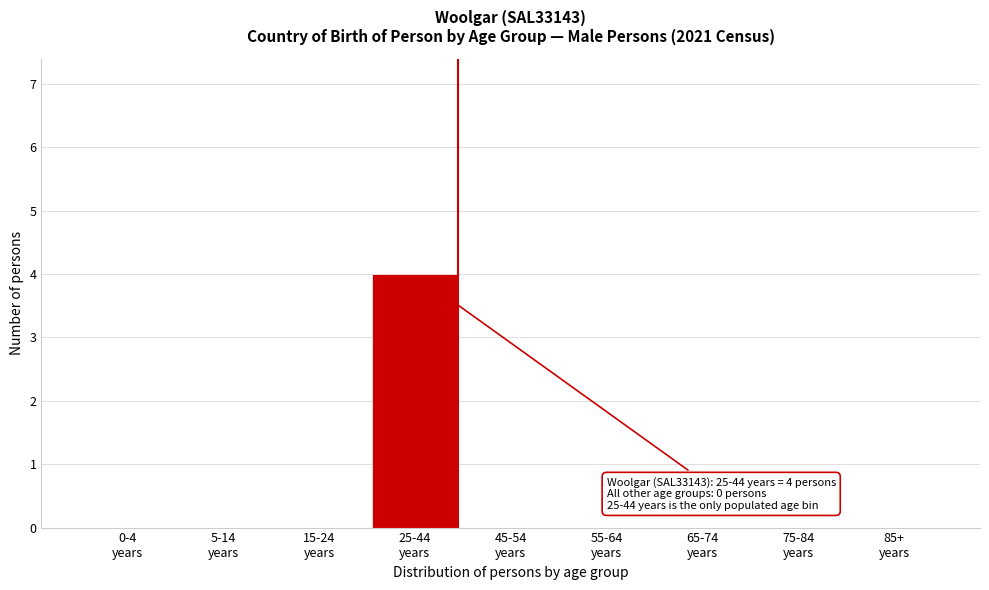

What is the greatest value displayed?

4